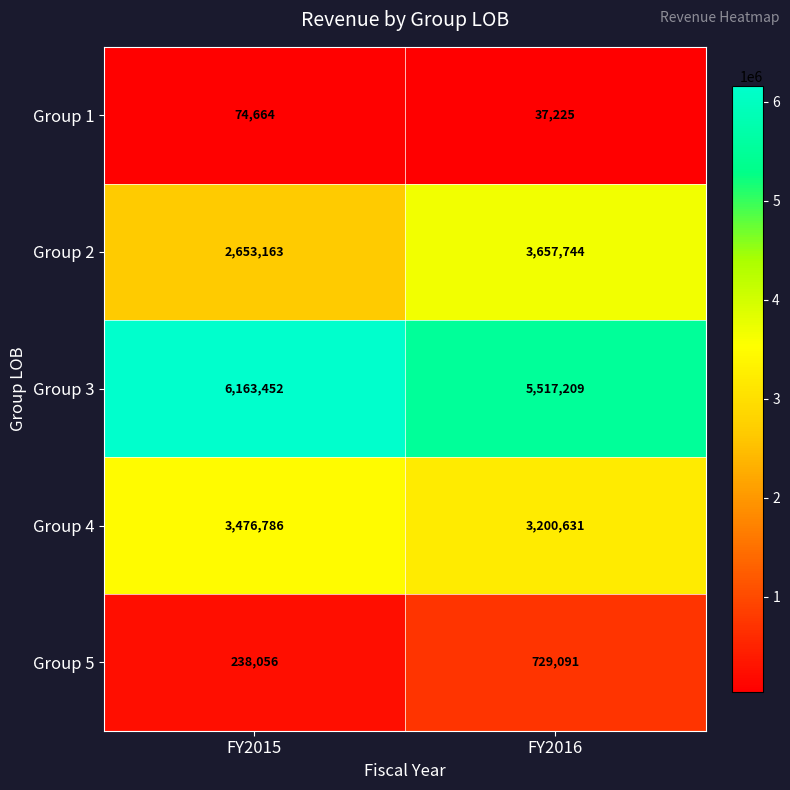

Rank the series at FY2016 from highest to lowest value.

Group 3, Group 2, Group 4, Group 5, Group 1